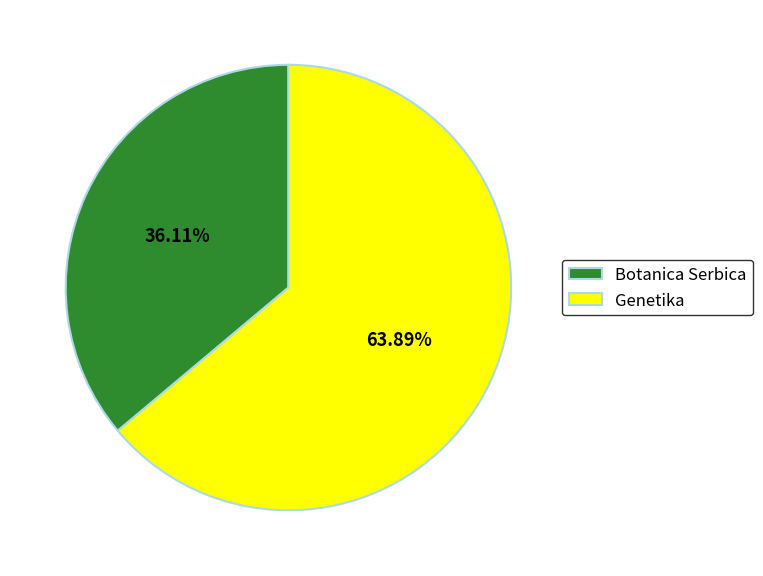

To the nearest percent, what percentage of the pie is Botanica Serbica?

36%